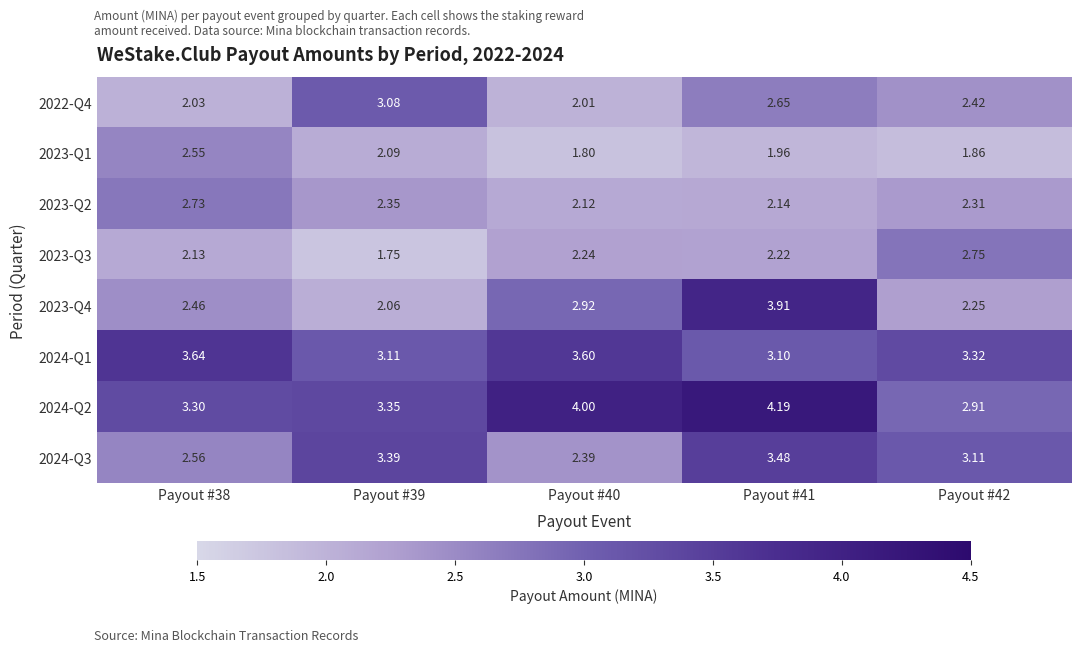

Which series has the widest spread of values?

2023-Q4